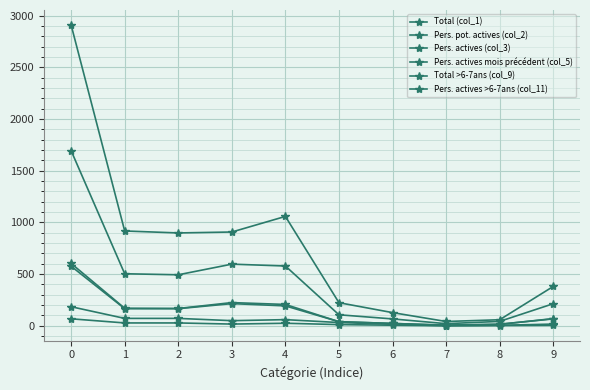

What is the average value of the Pers. pot. actives (col_2) series?

431